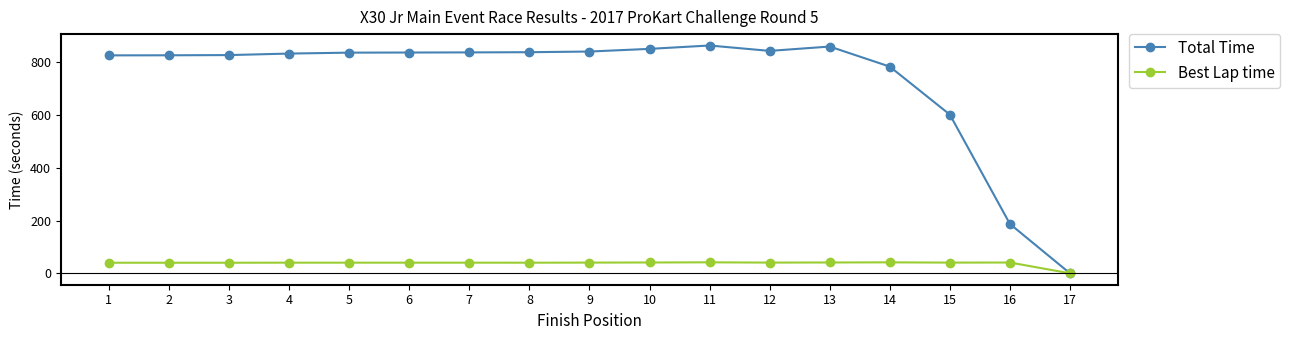

True or false: Best Lap time has more than 0 points higher than both neighbors.

True